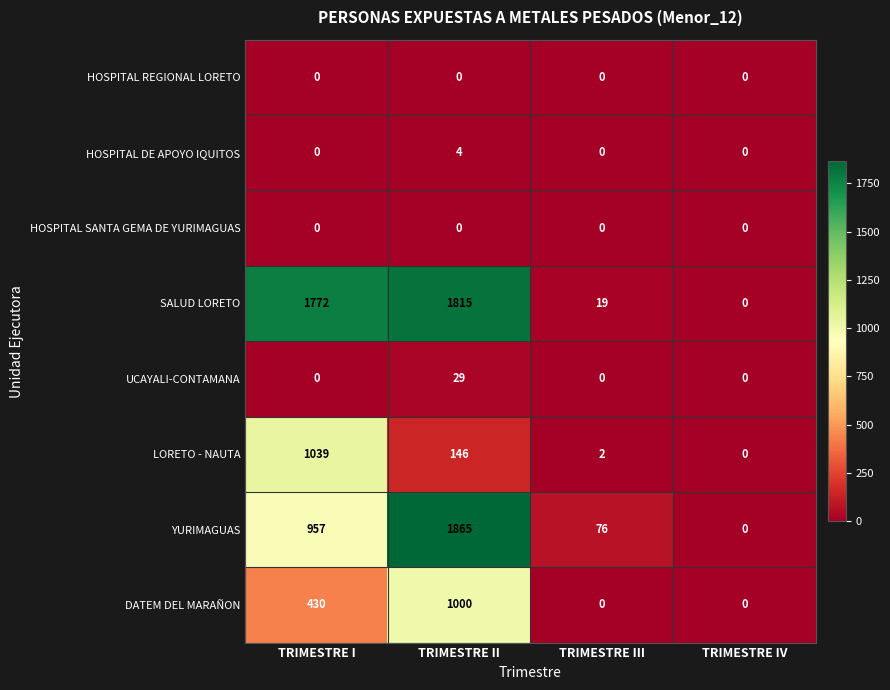

Count the number of categories in the chart.

4